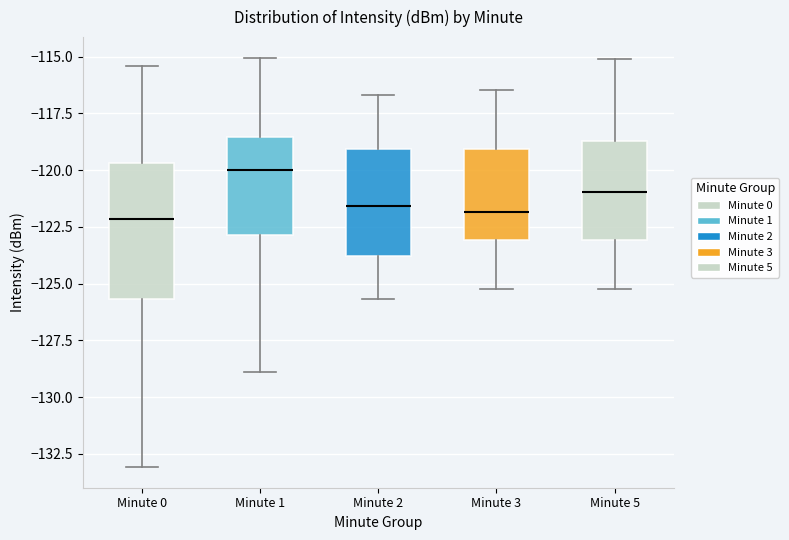

Reading left to right, transcribe this box plot: for each box, give where its median line is, the range the box spans, and where its two whiskers end, as read against the y-axis. The values are not printed on the chart, so give them approximately, as read against the axis.

Minute 0: median -122.0, box -125.5 to -119.5, whiskers -133.0 to -115.5
Minute 1: median -120.0, box -123.0 to -118.5, whiskers -129.0 to -115.0
Minute 2: median -121.5, box -124.0 to -119.0, whiskers -125.5 to -116.5
Minute 3: median -122.0, box -123.0 to -119.0, whiskers -125.0 to -116.5
Minute 5: median -121.0, box -123.0 to -118.5, whiskers -125.0 to -115.0